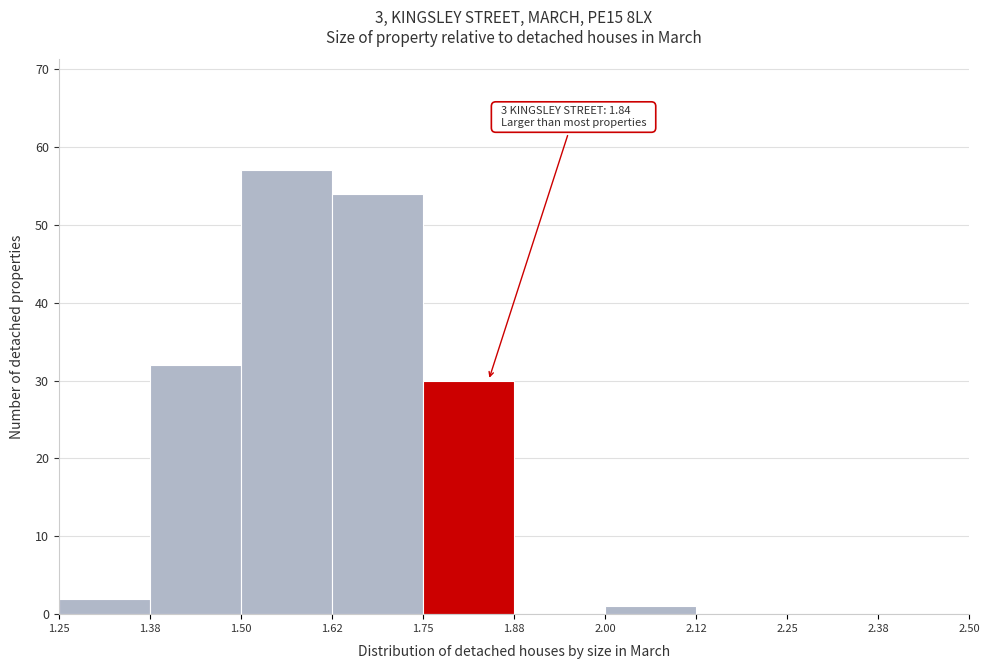

Over which range of the x-axis is the bar tallest?

1.50 to 1.62